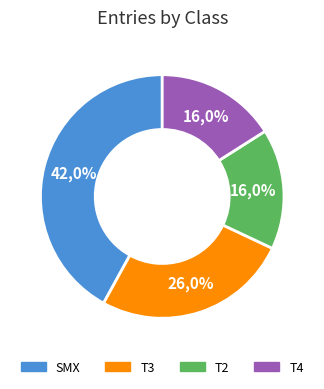

What is the ratio of the value at T3 to the value at T4?

1.6